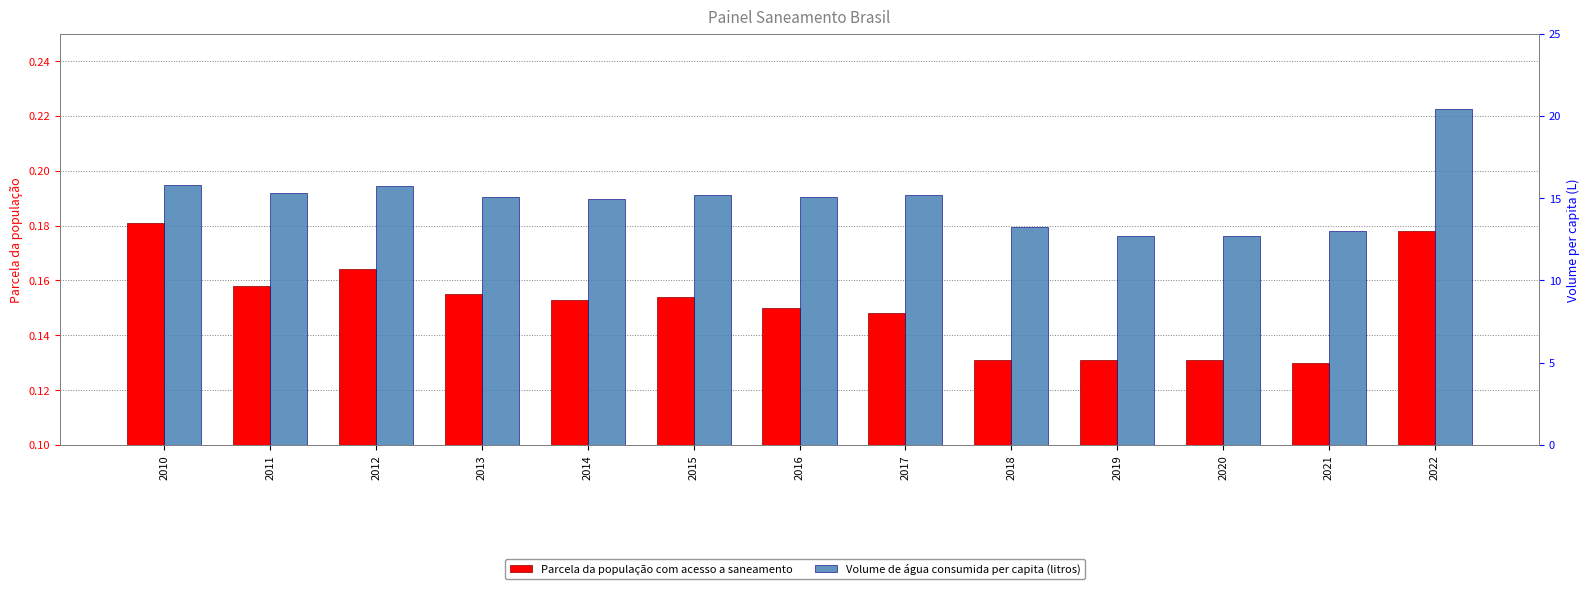

What is the total value across all series at 2020?

12.8